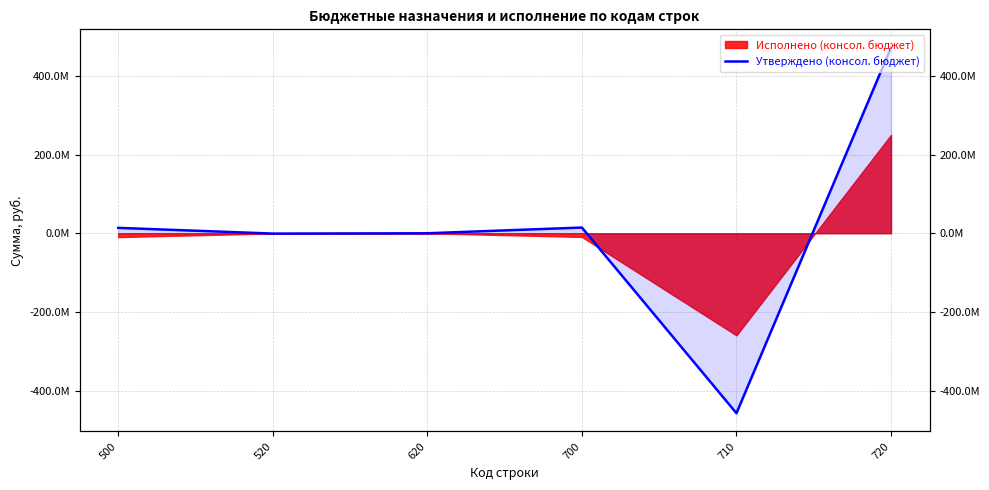

At which category does the chart reach its peak across all series?

720